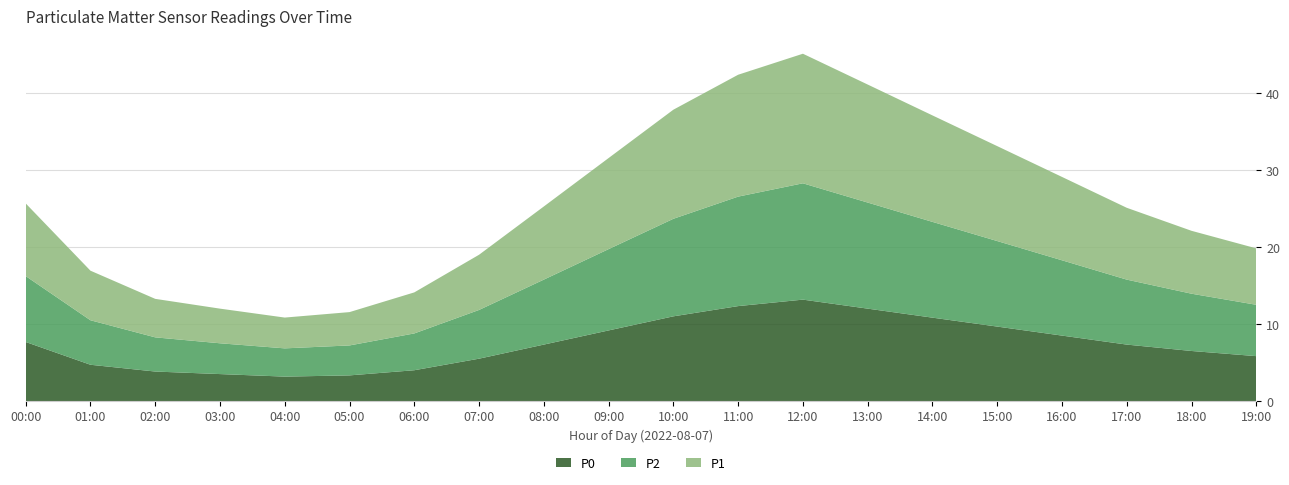

Reading right to left, what are all the values shown in this chart?

P0: 19:00=5.8	18:00=6.5	17:00=7.3	16:00=8.5	15:00=9.7	14:00=10.8	13:00=12.0	12:00=13.2	11:00=12.3	10:00=11.0	09:00=9.2	08:00=7.3	07:00=5.5	06:00=4.0	05:00=3.3	04:00=3.2	03:00=3.5	02:00=3.8	01:00=4.7	00:00=7.7
P2: 19:00=6.7	18:00=7.4	17:00=8.4	16:00=9.8	15:00=11.1	14:00=12.4	13:00=13.8	12:00=15.1	11:00=14.2	10:00=12.7	09:00=10.6	08:00=8.4	07:00=6.3	06:00=4.8	05:00=3.9	04:00=3.7	03:00=4.0	02:00=4.4	01:00=5.8	00:00=8.6
P1: 19:00=7.3	18:00=8.2	17:00=9.3	16:00=10.8	15:00=12.3	14:00=13.8	13:00=15.3	12:00=16.8	11:00=15.8	10:00=14.2	09:00=11.8	08:00=9.5	07:00=7.2	06:00=5.3	05:00=4.3	04:00=4.0	03:00=4.5	02:00=5.0	01:00=6.4	00:00=9.4